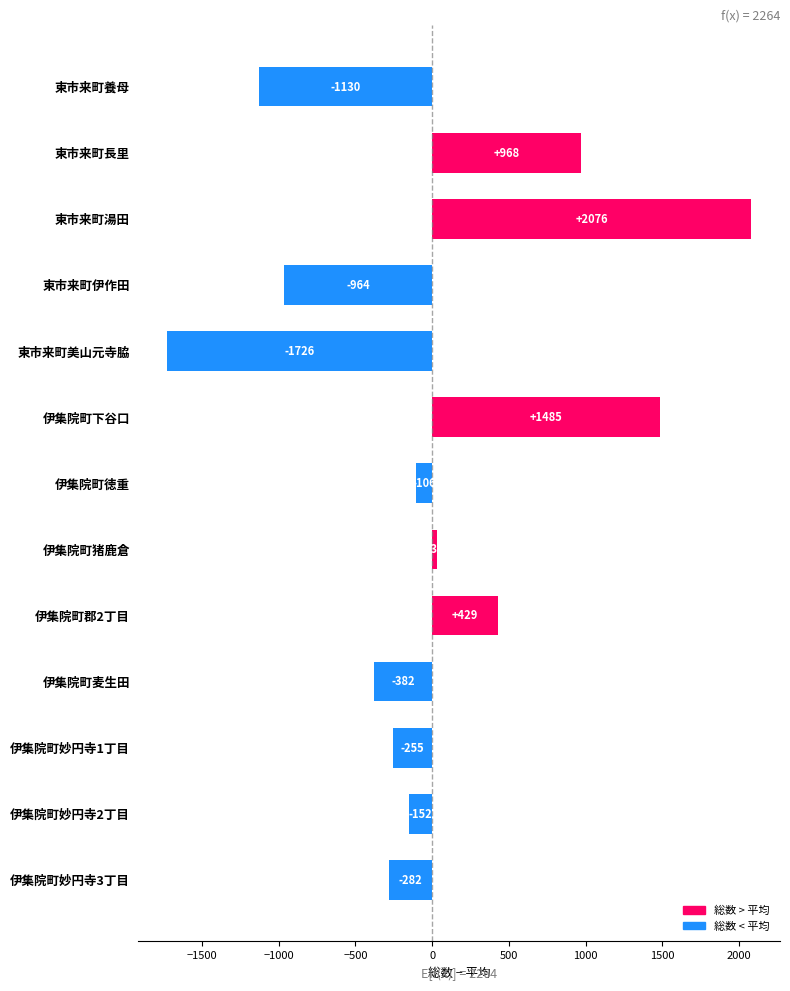

Which category has the lowest value across all series?

東市来町美山元寺脇